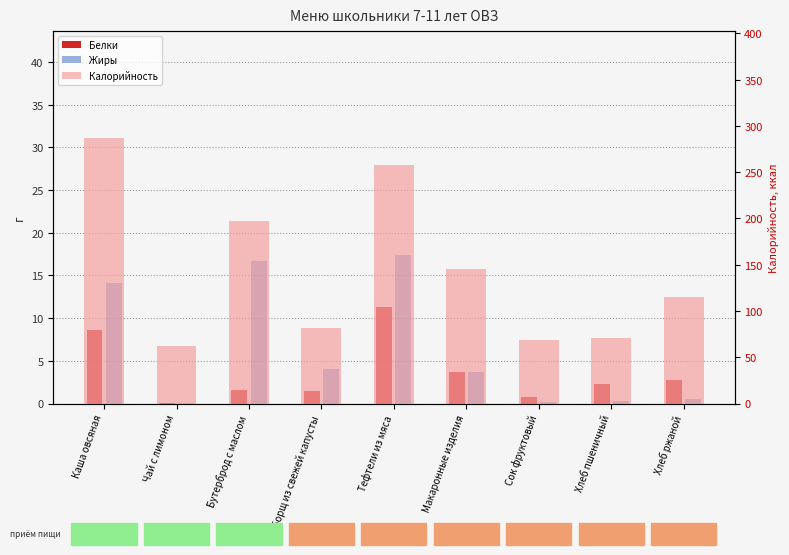

How many data points does each series have?

9